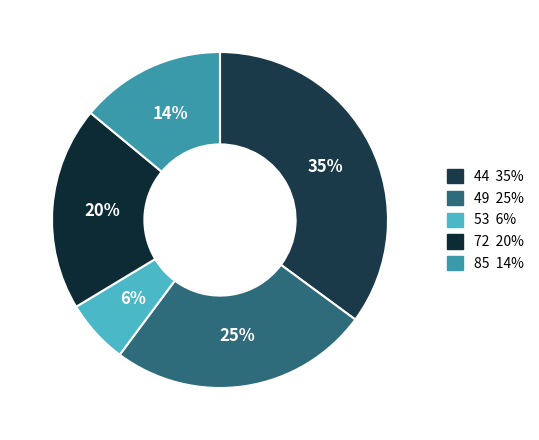

Rank the categories by value from lowest to highest.

53, 85, 72, 49, 44